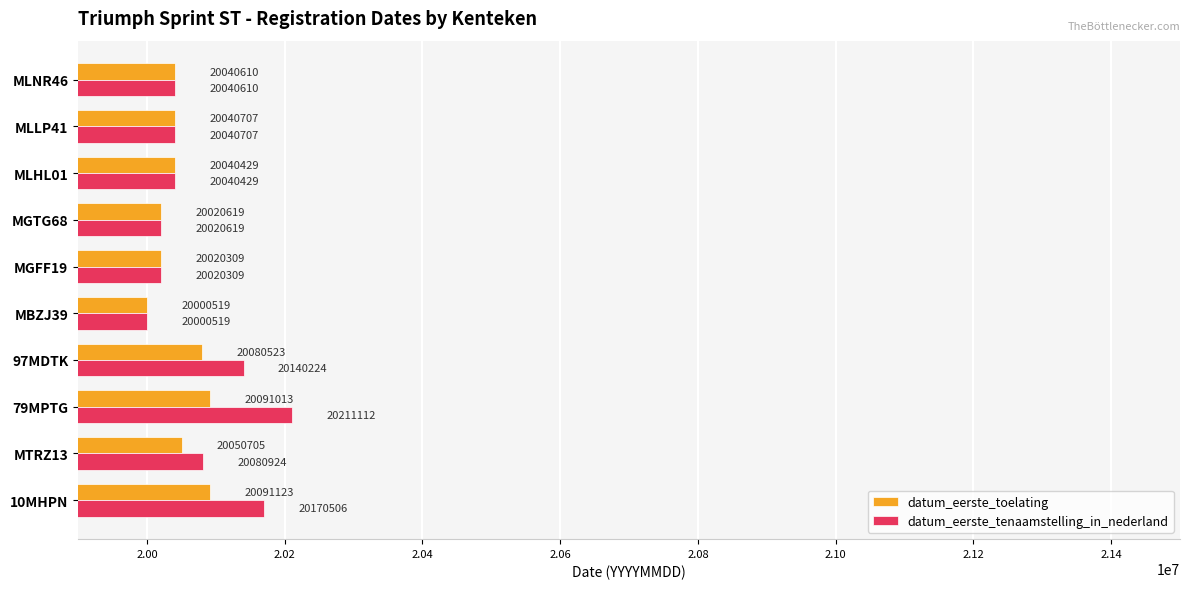

Rank the series by their maximum value, from lowest to highest.

datum_eerste_toelating, datum_eerste_tenaamstelling_in_nederland